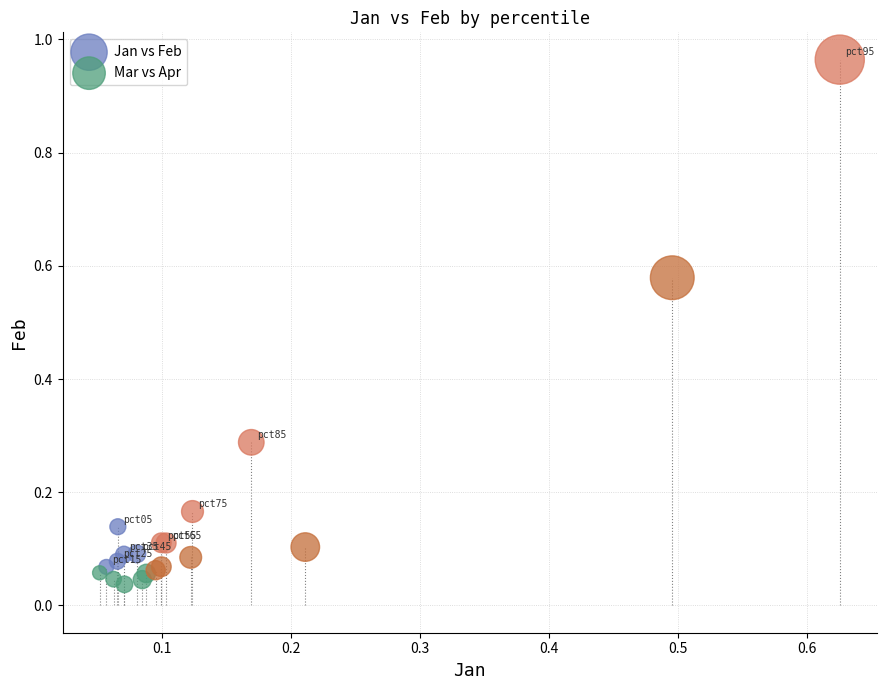

Which series reaches the maximum Y coordinate?

Jan vs Feb